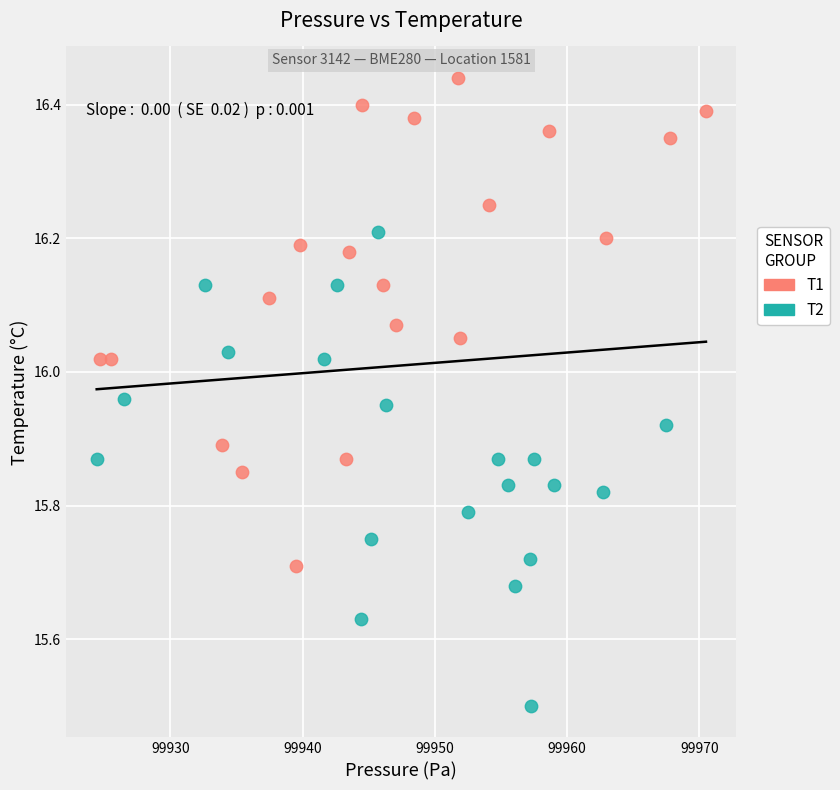

Which series reaches the maximum Y coordinate?

T1